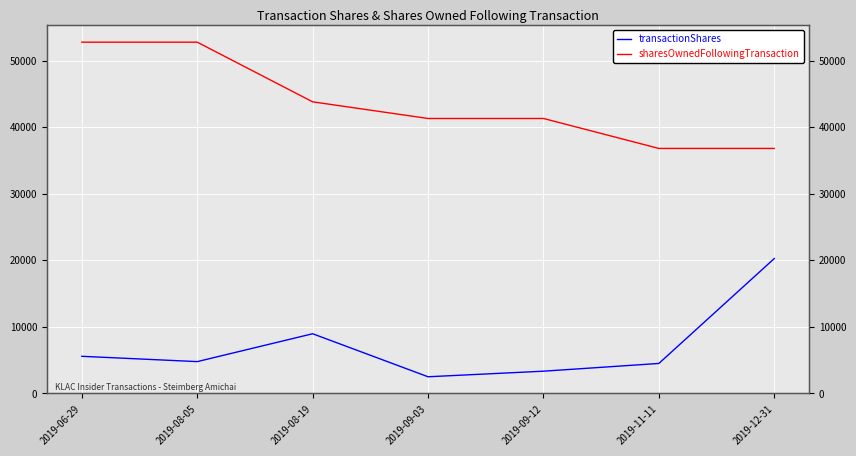

What is the average value of the transactionShares series?

7130